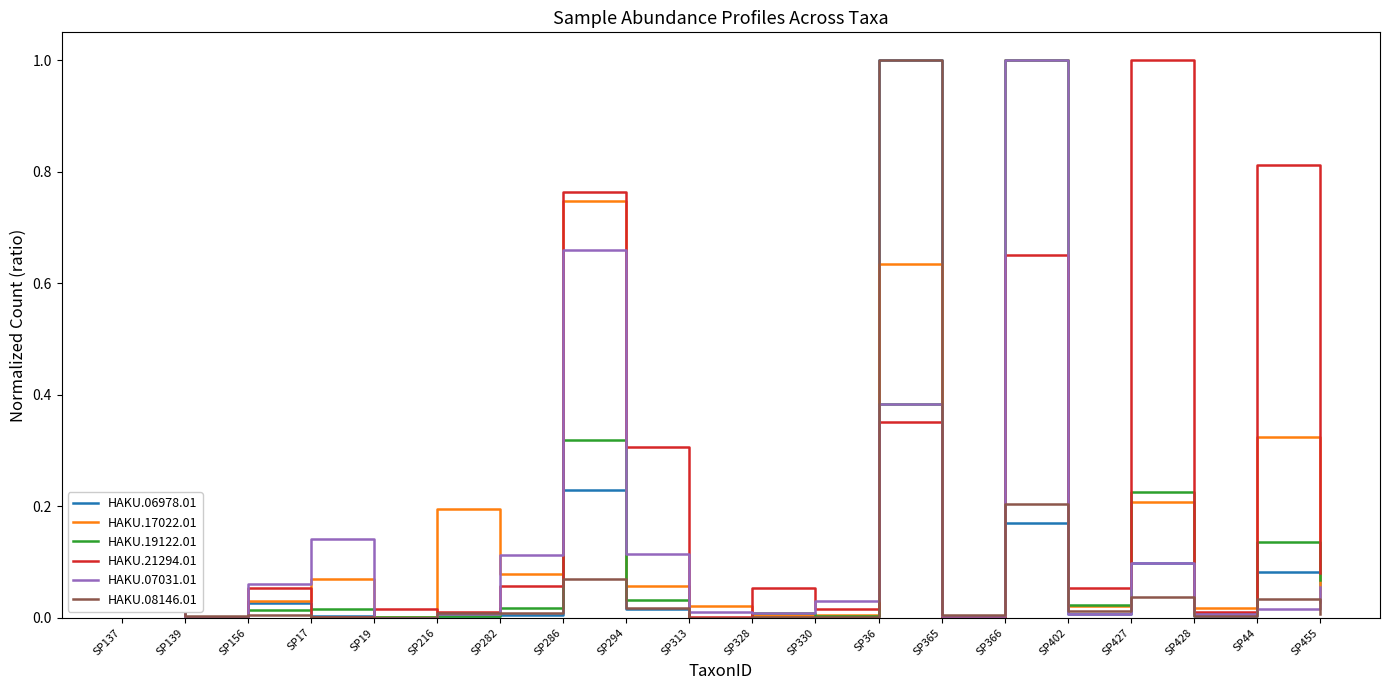

What is the maximum value for HAKU.06978.01?

1.0